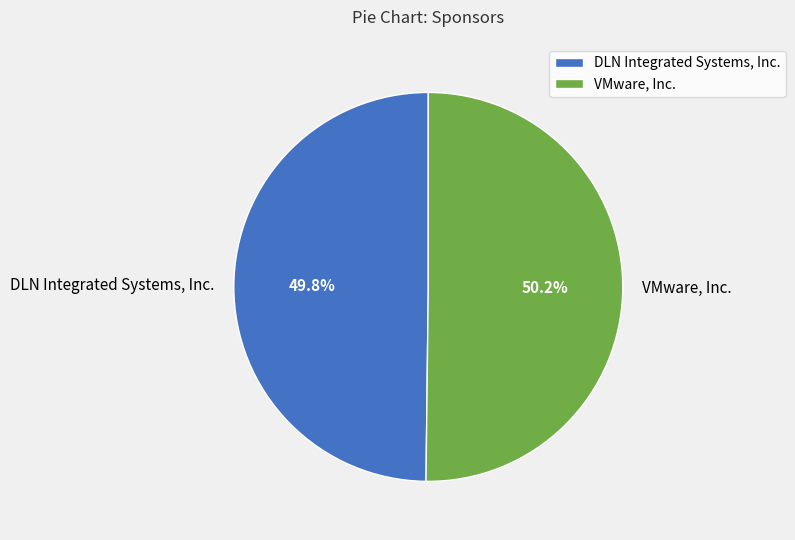

Combined, do DLN Integrated Systems, Inc. and VMware, Inc. account for over 50%?

Yes